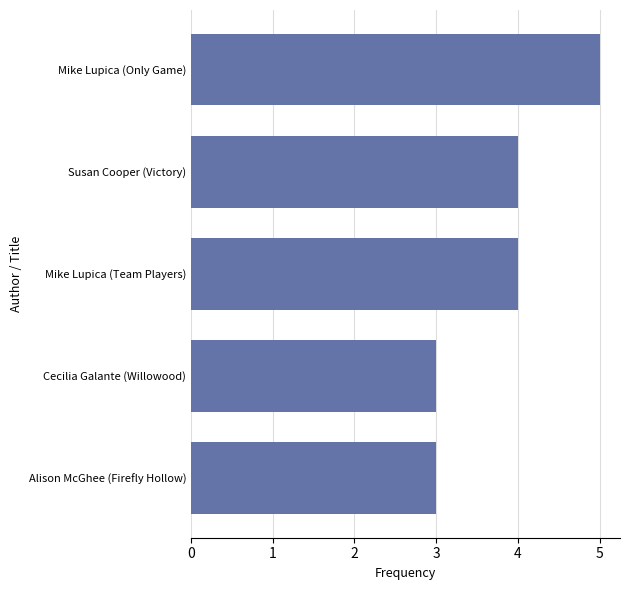

The chart shows a value of 5 at Mike Lupica (Only Game). True or false?

True